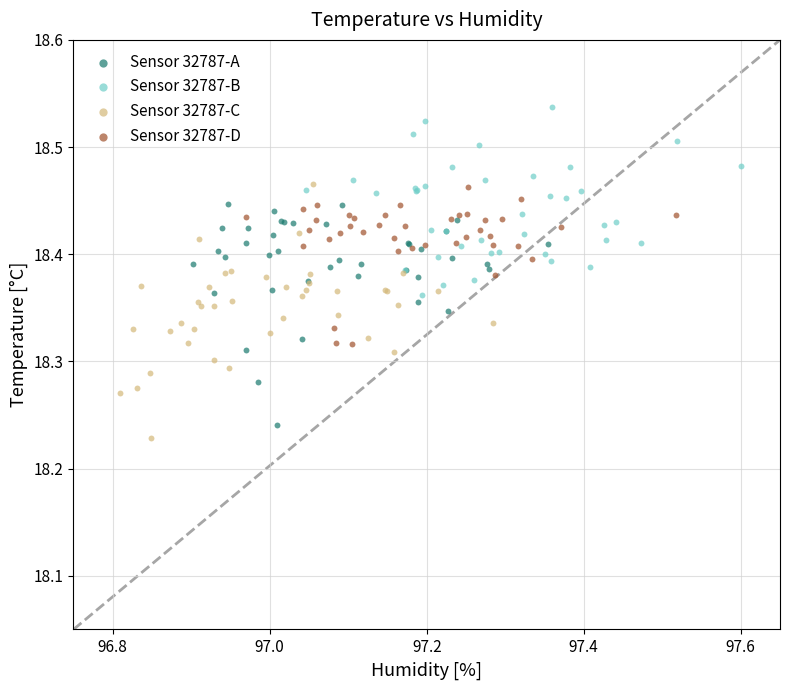

Which series reaches the minimum Y coordinate?

Sensor 32787-C